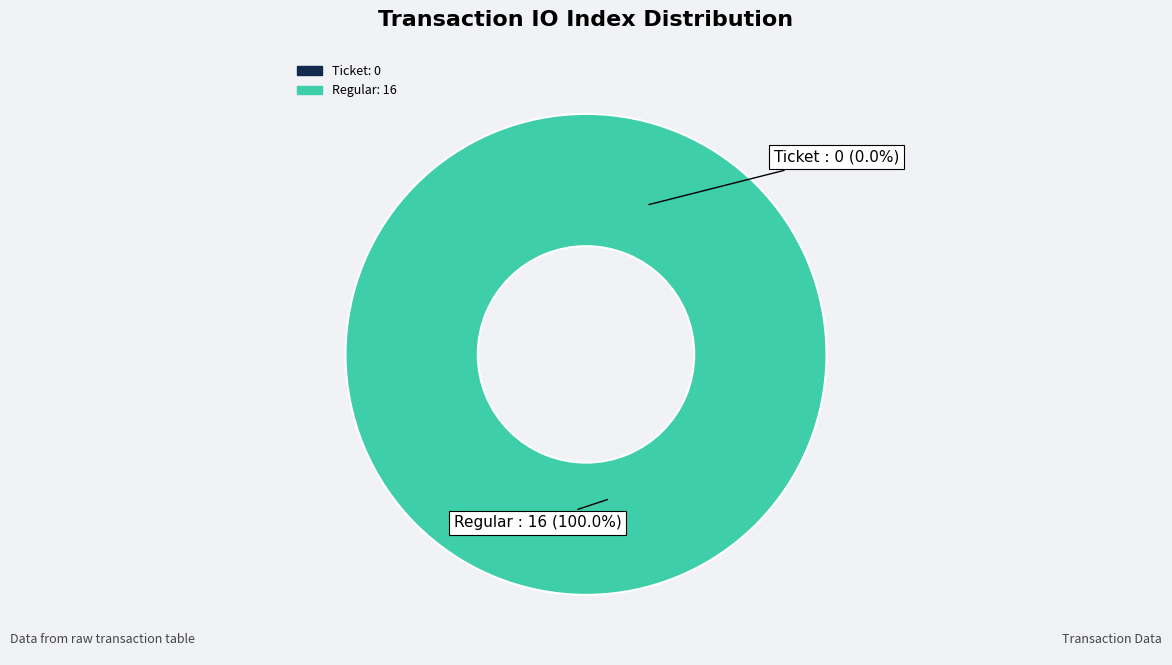

How many segments does this pie chart have?

2